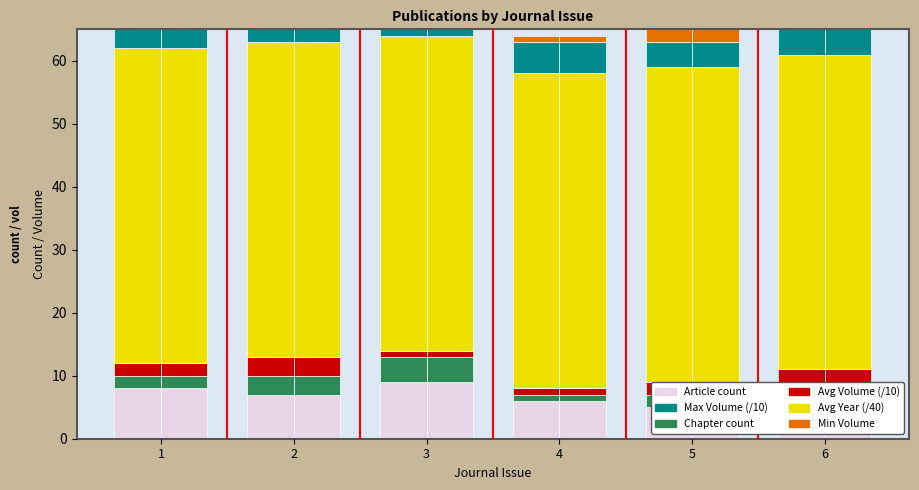

What is the highest value of the Min Volume series?

33